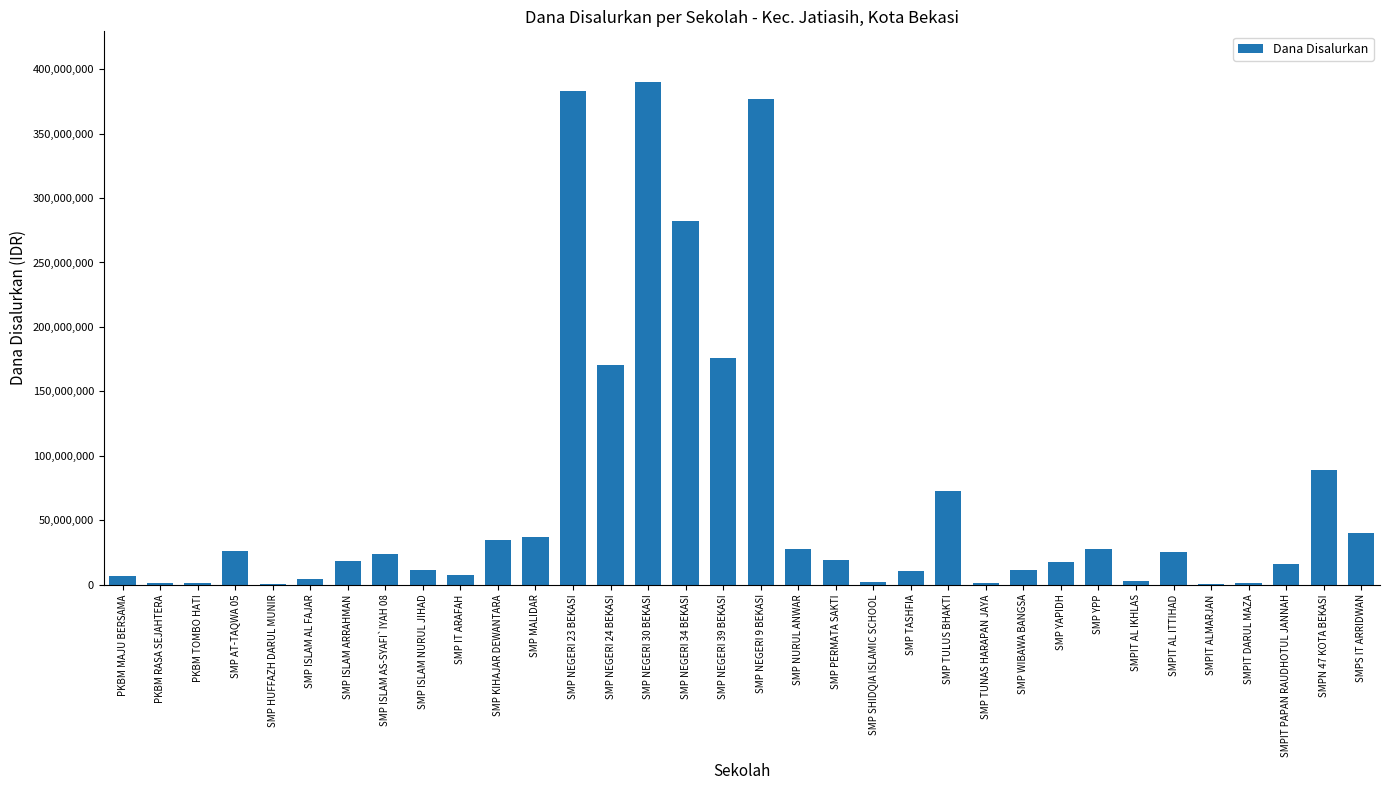

The value at SMP YAPIDH is 17250000. True or false?

True